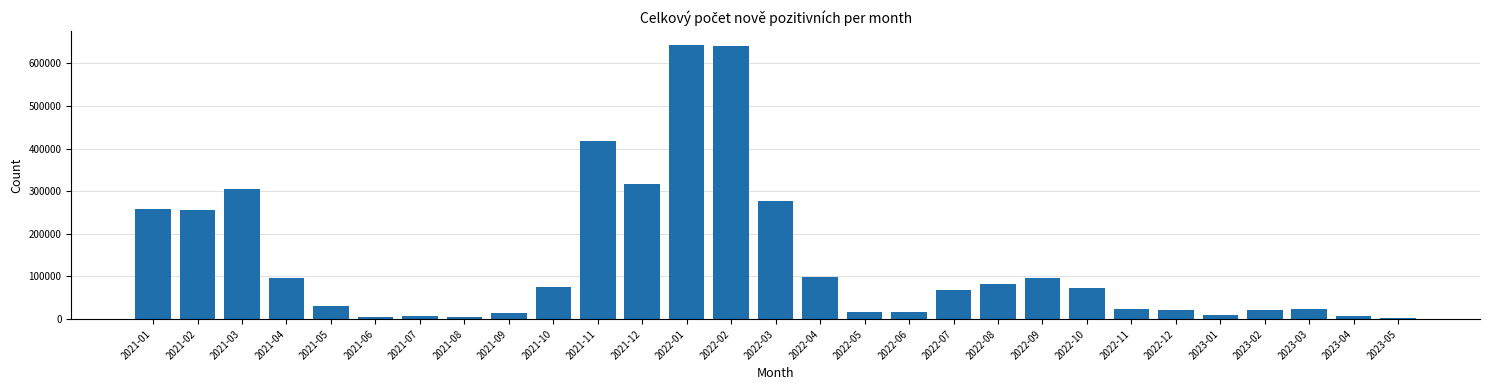

What is the ratio of the value at 2023-02 to the value at 2022-07?

0.3